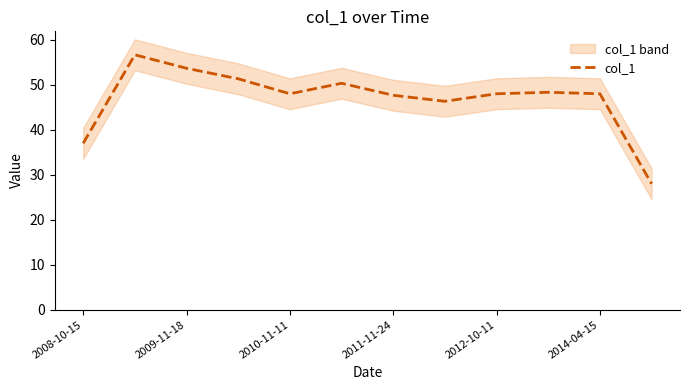

What is the maximum value shown in the chart?

56.7